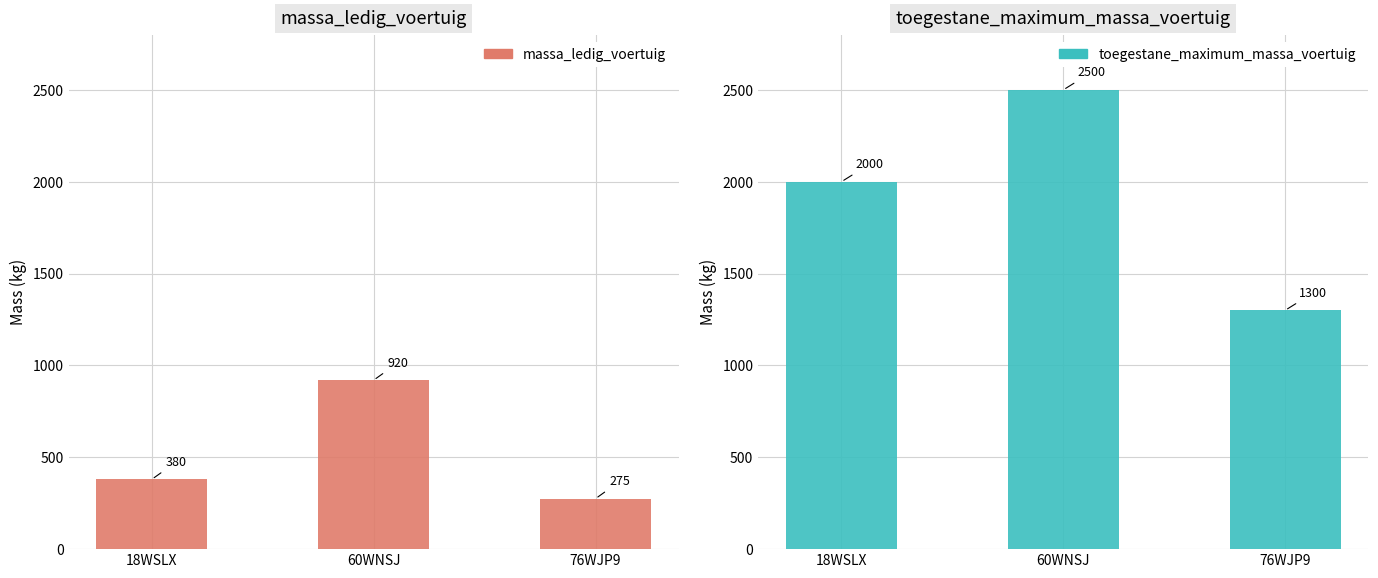

What is the average value of the massa_ledig_voertuig series?

525